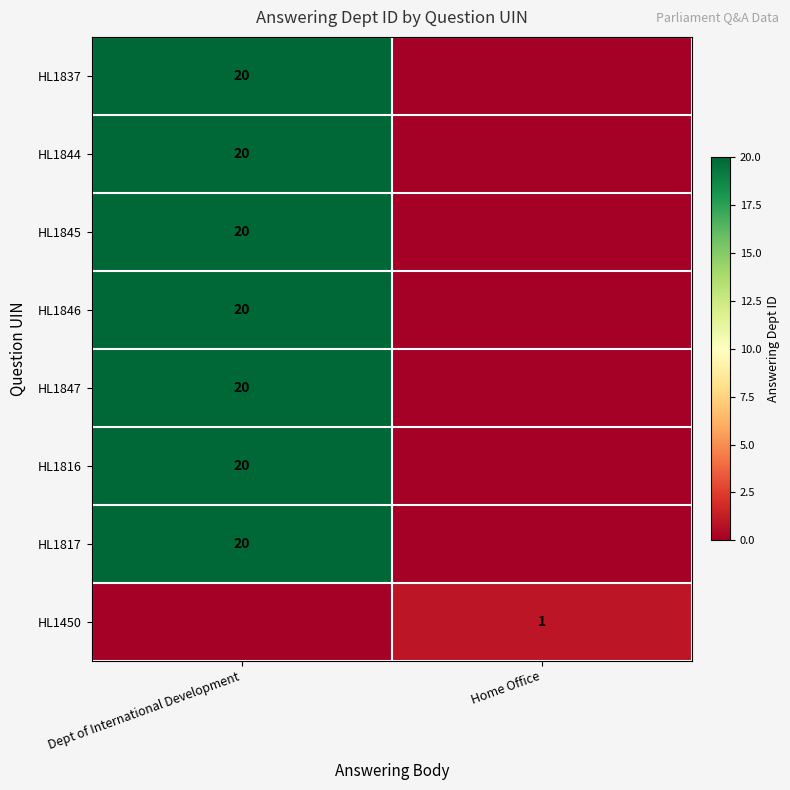

Which label corresponds to the smallest value in the chart?

Home Office